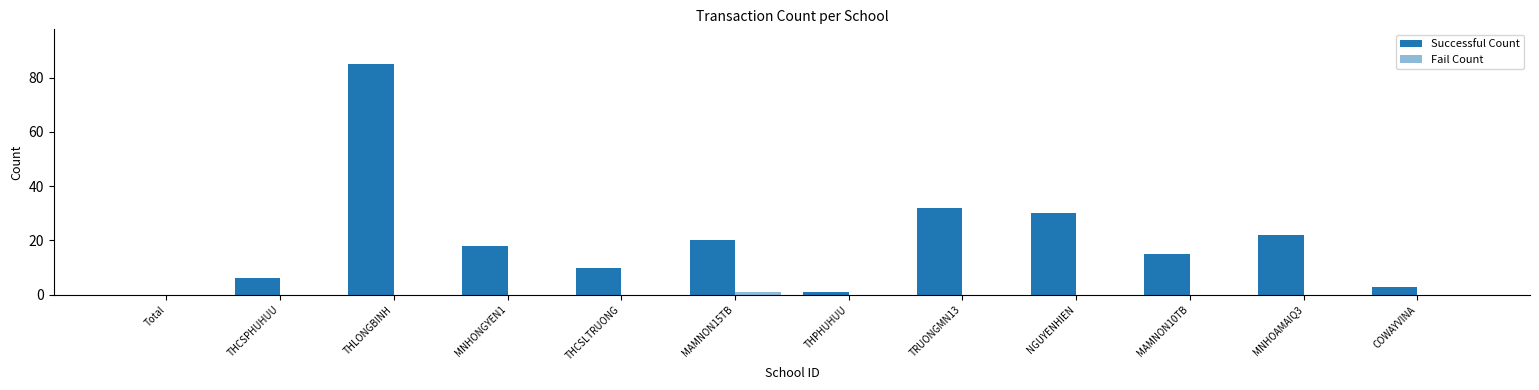

How many series are shown in this chart?

2